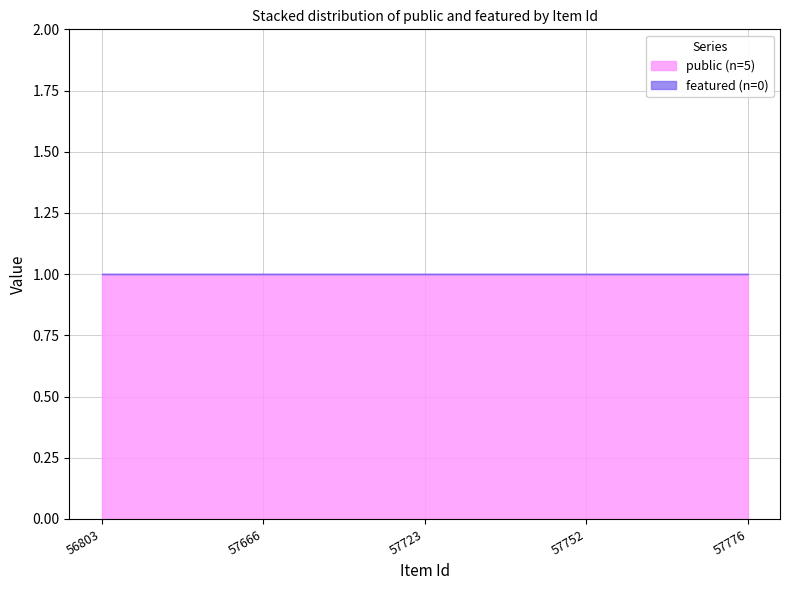

Rank the categories by featured value from highest to lowest.

56803, 57666, 57723, 57752, 57776